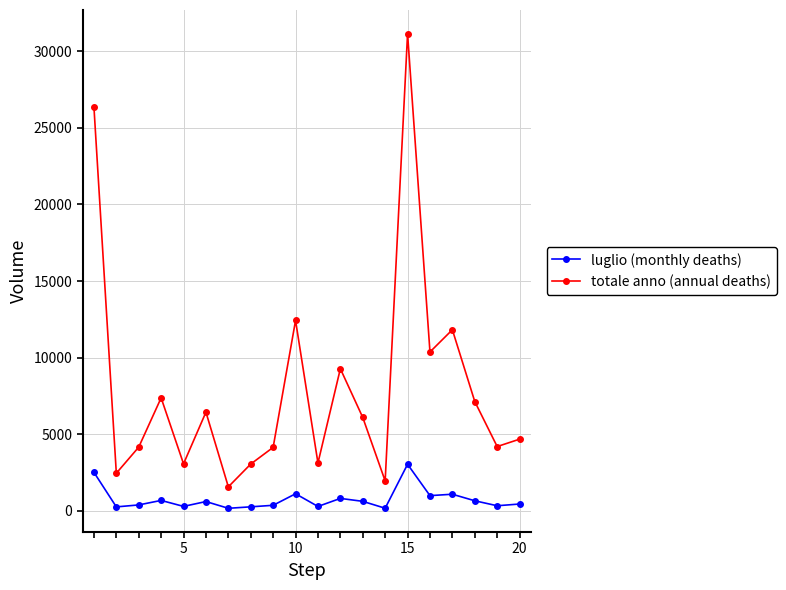

Which series has the largest total across all categories?

totale anno (annual deaths)